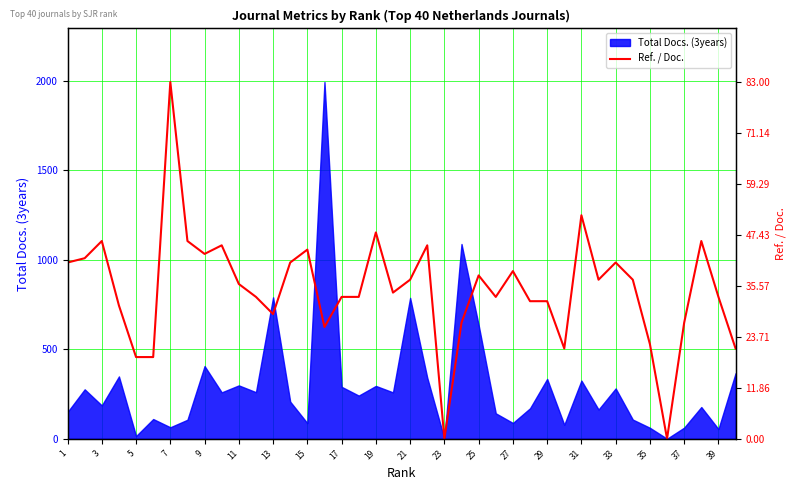

Is it true that the value at 25 is 1434.1?

False